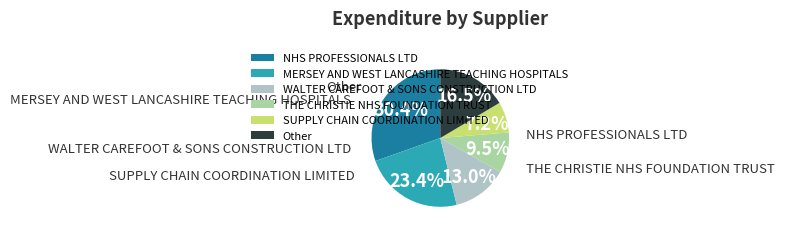

Which has a higher value, SUPPLY CHAIN COORDINATION LIMITED or WALTER CAREFOOT & SONS CONSTRUCTION LTD?

WALTER CAREFOOT & SONS CONSTRUCTION LTD